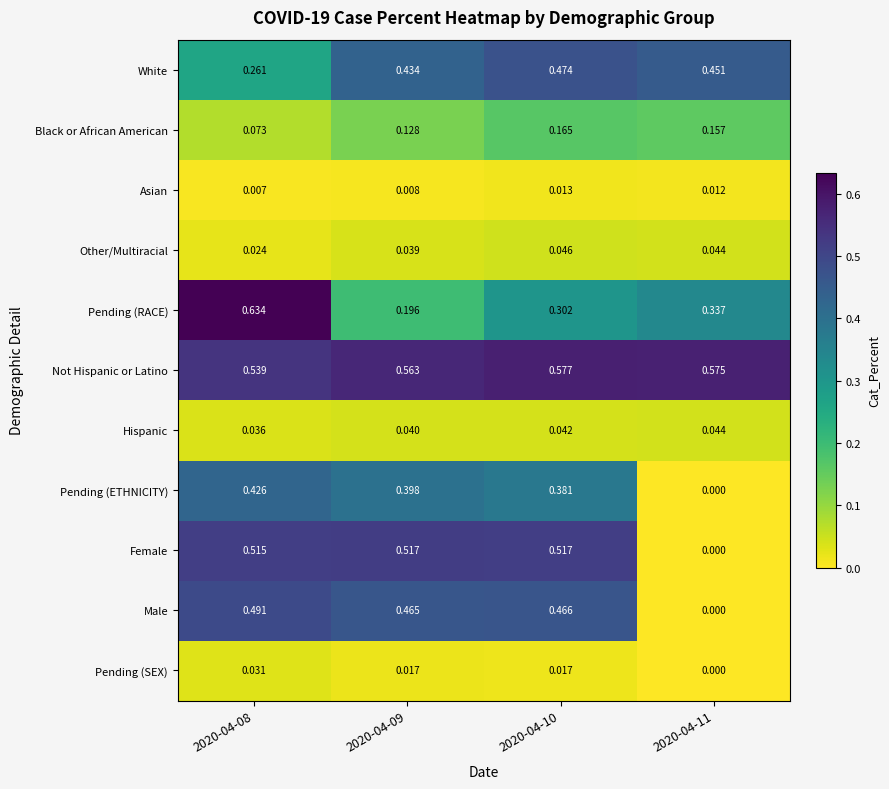

Which series has the largest range (max minus min)?

Female